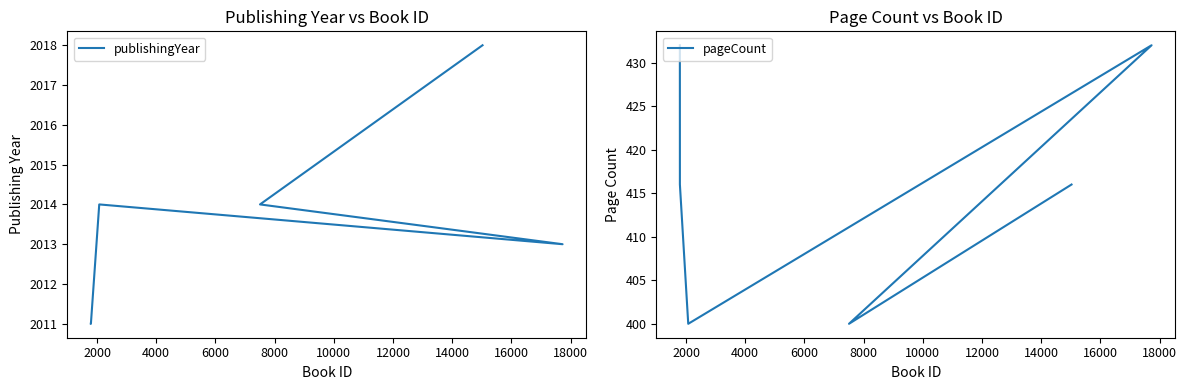

Is it true that pageCount equals 551 at 2000?

False